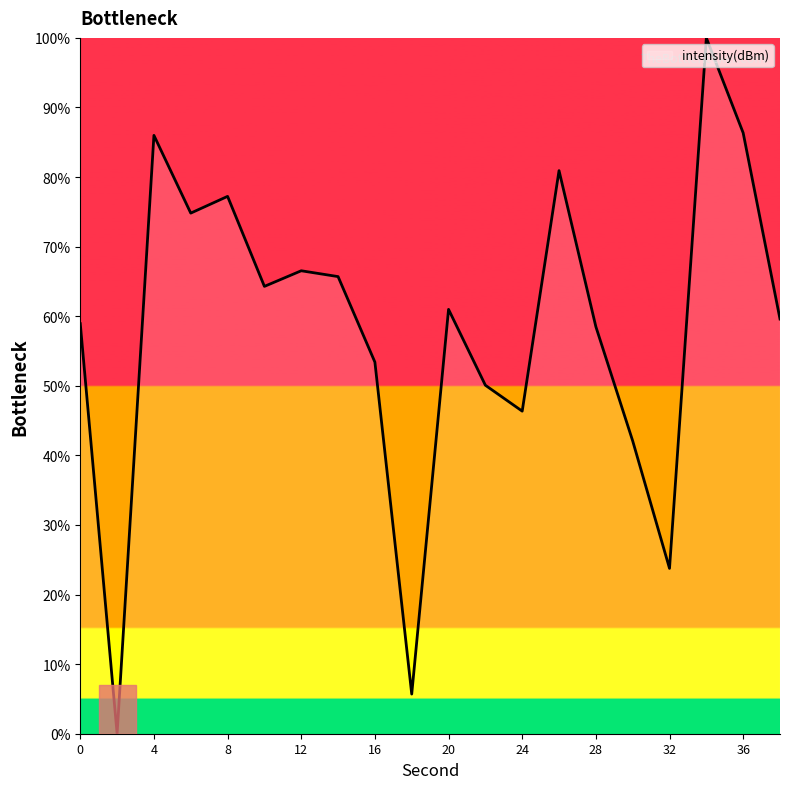

What is the difference between the maximum and minimum values?

100.0